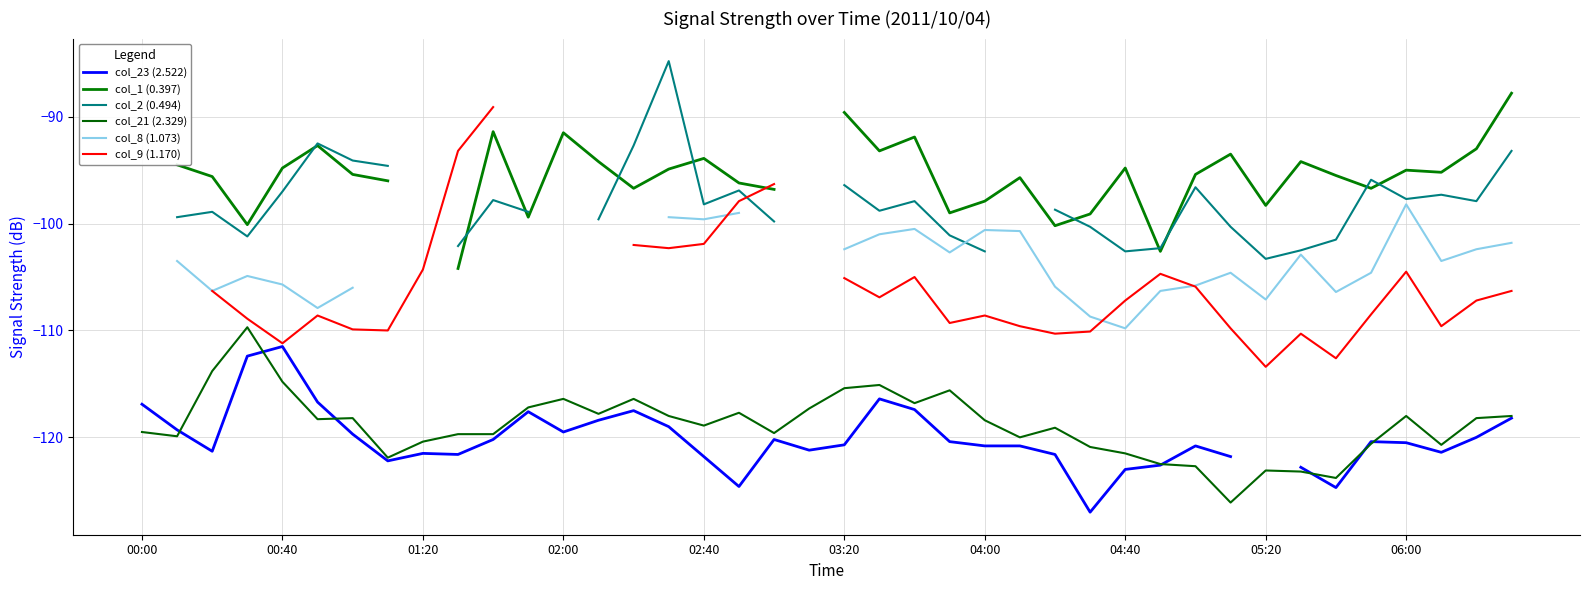

The value of col_21 (2.329) at 00:40 is -114.8. True or false?

True